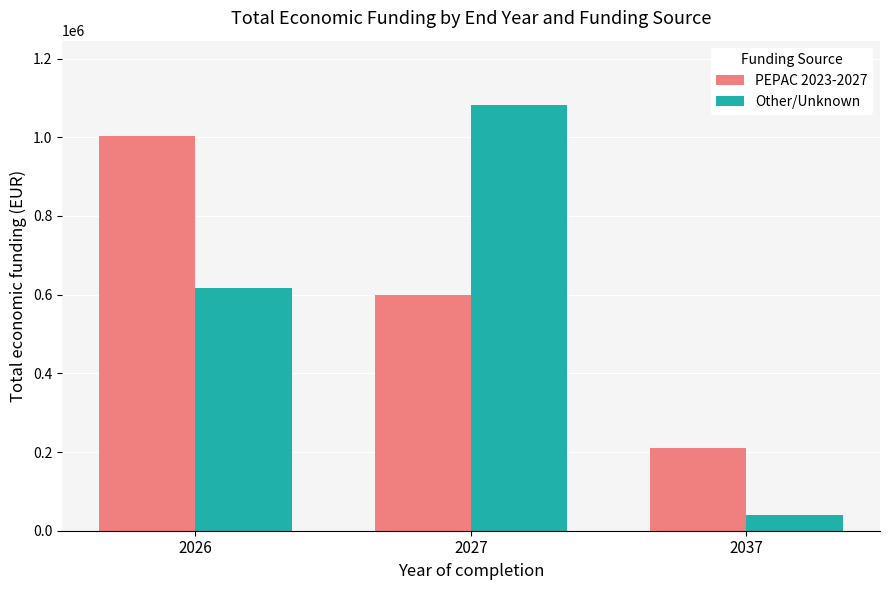

What are all the series names shown in the legend?

PEPAC 2023-2027, Other/Unknown